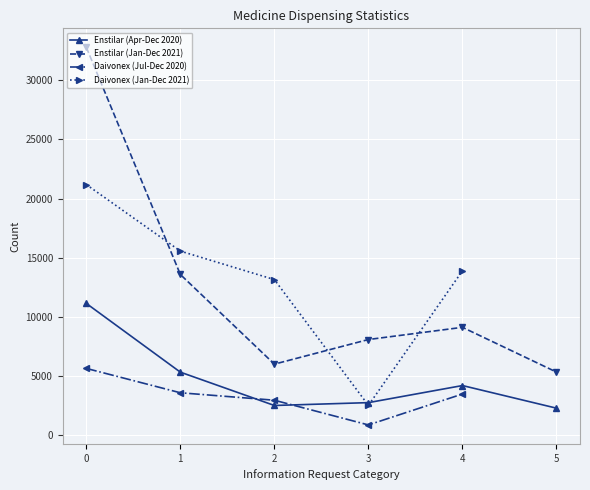

What is the greatest value displayed?

32795